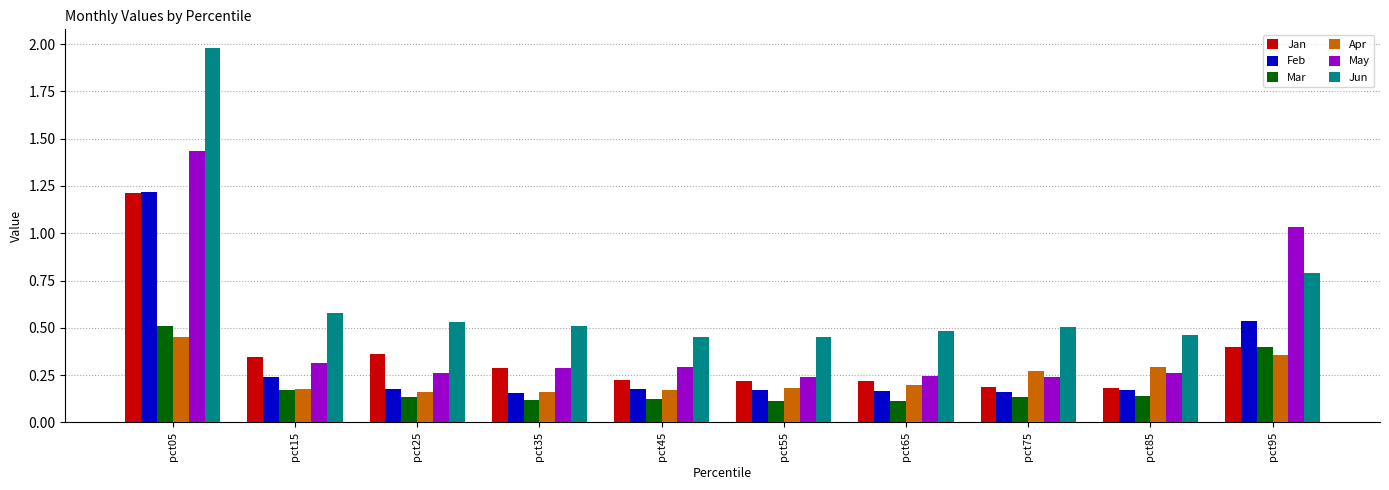

What is the sum of all Jun values?

6.7